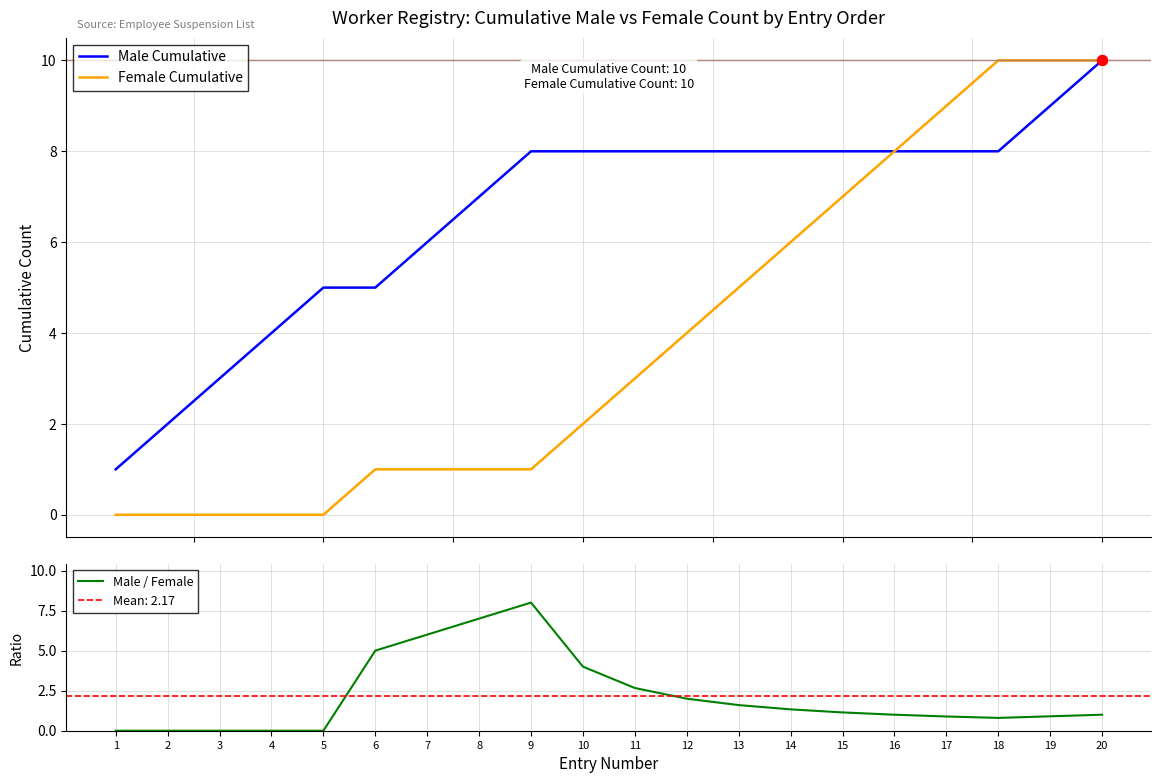

Is the value of Male / Female at 17 greater than the value of Male Cumulative at 8?

No